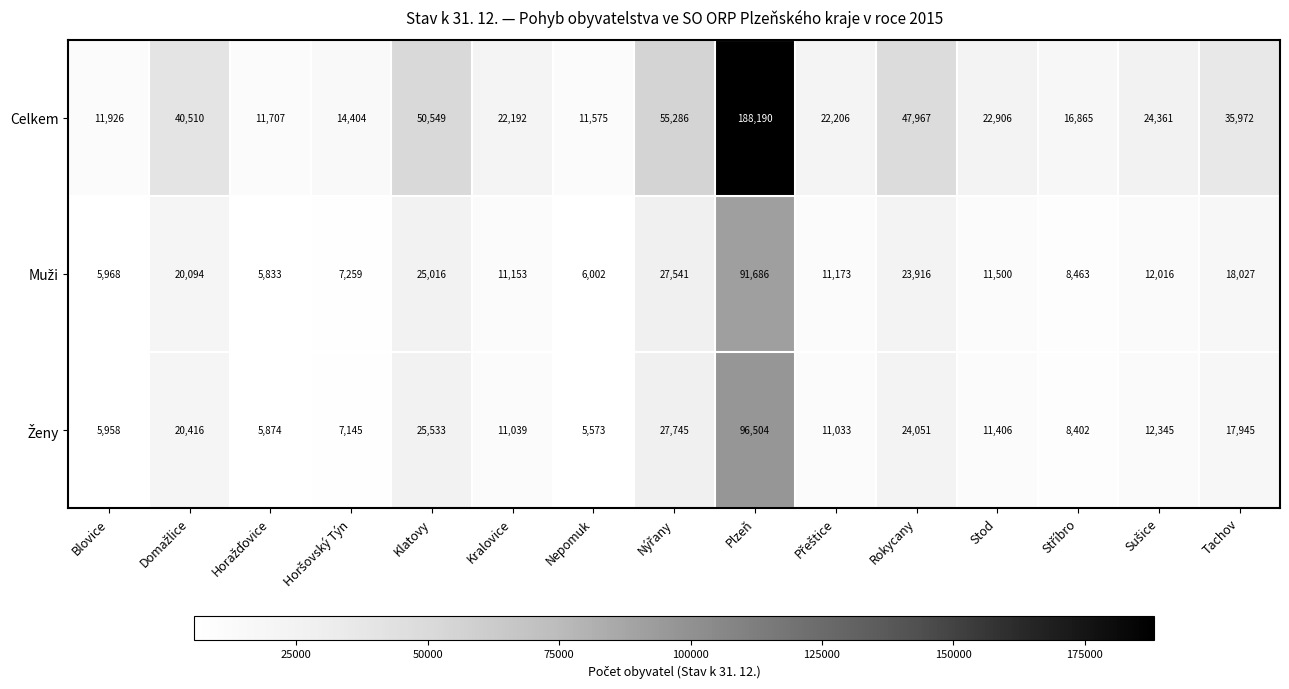

Which series has the largest total across all categories?

Celkem